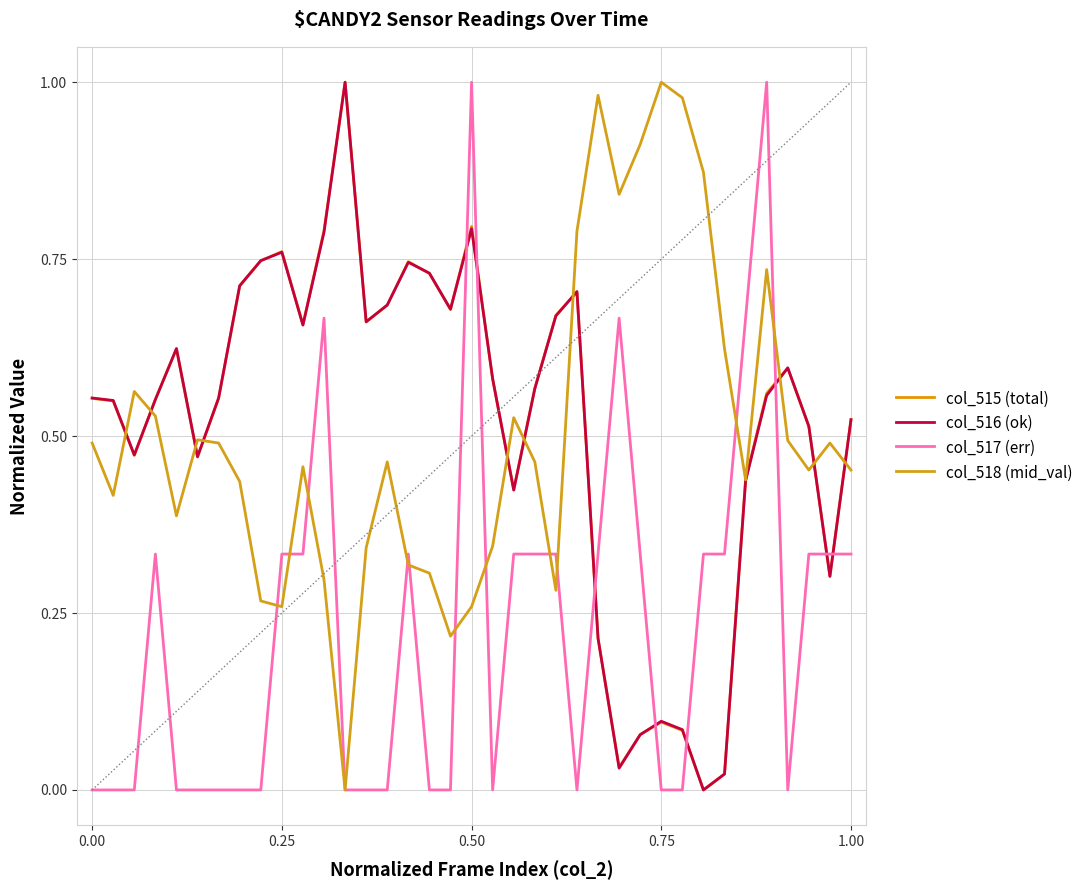

Does the chart have visible grid lines?

Yes